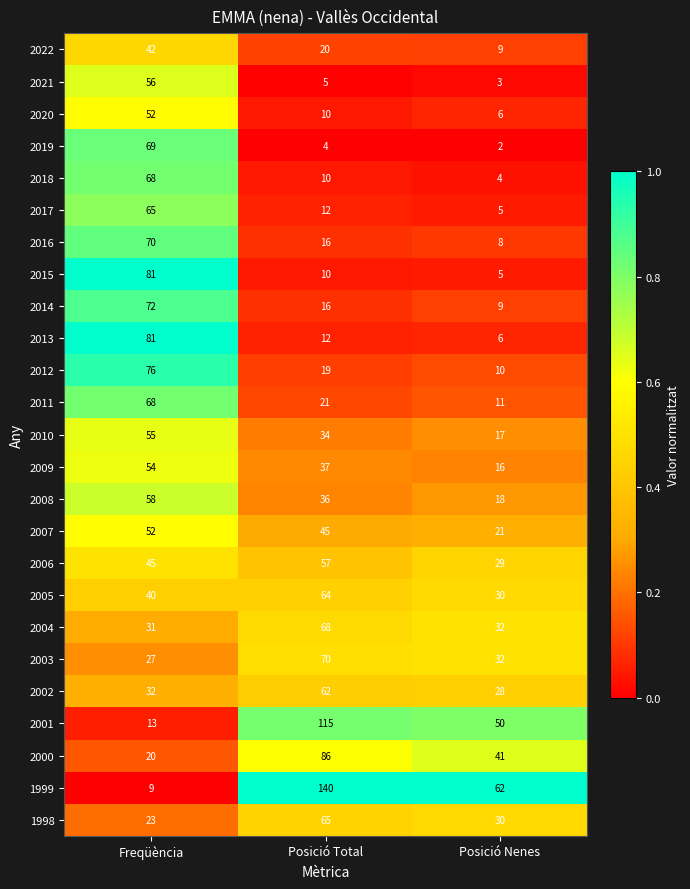

At which category is the sum across all series the highest?

Freqüència